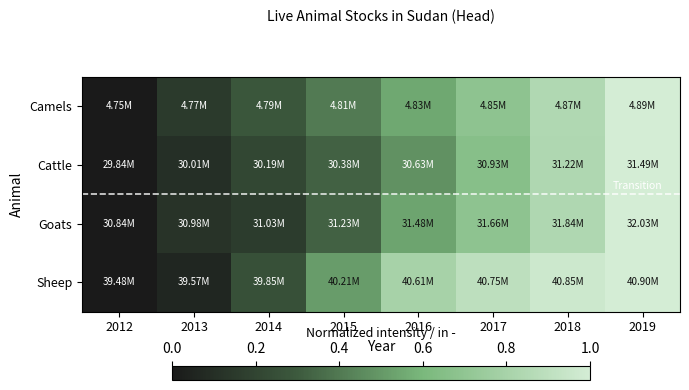

At 2018, list the series in order from smallest to largest.

Goats, Cattle, Camels, Sheep